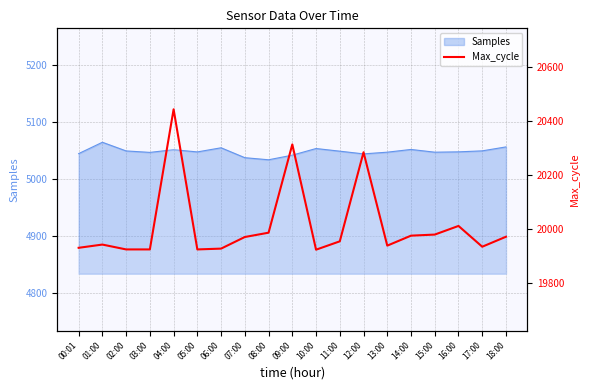

What is the ratio of the value at 08:00 to the value at 13:00?

1.0